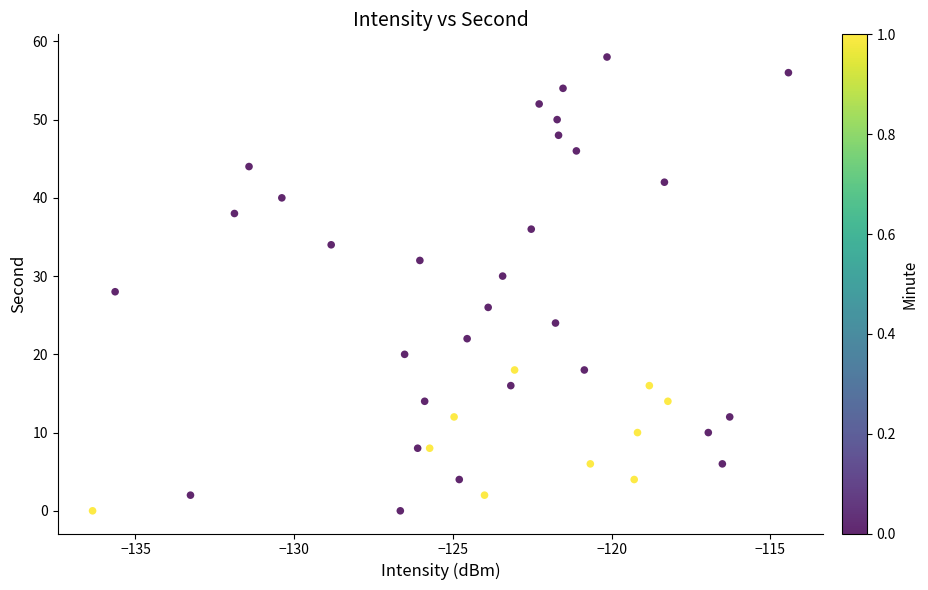

What is the range of Y values (max minus min)?

58